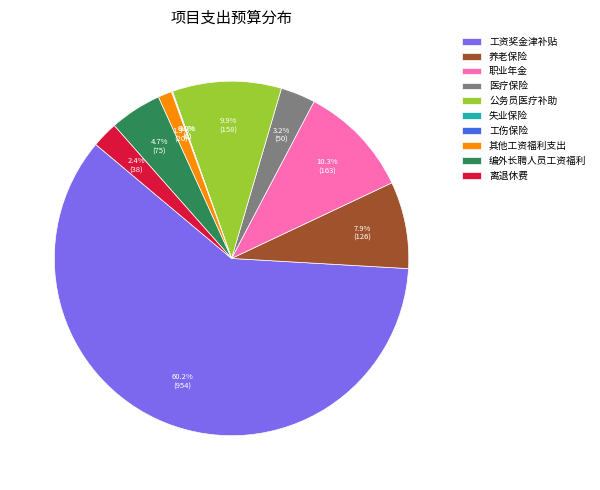

Which category accounts for the majority?

工资奖金津补贴